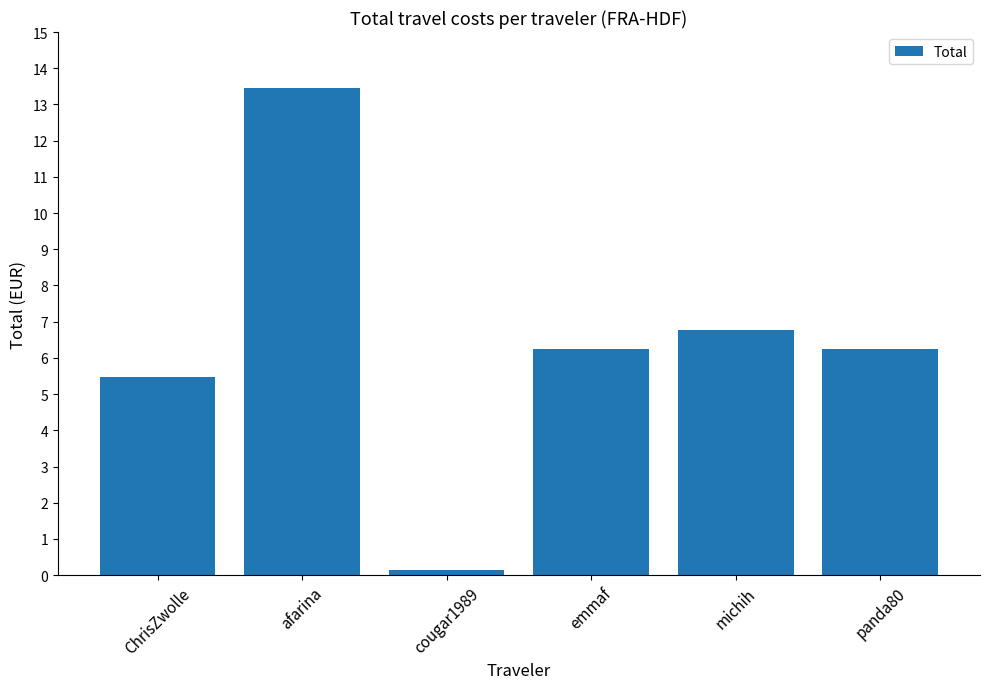

What value does the data have at michih?

6.8